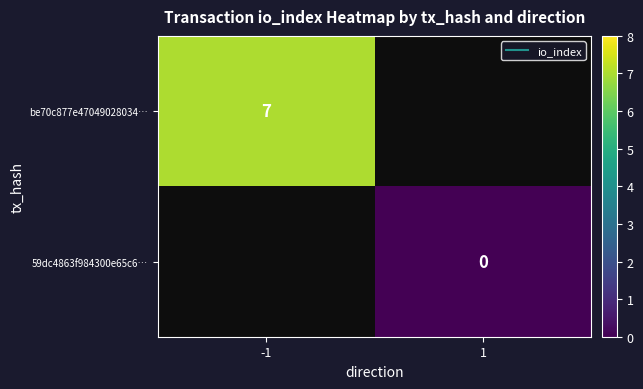

List the labels in order of 59dc4863f984300e65c6… value, smallest first.

-1, 1